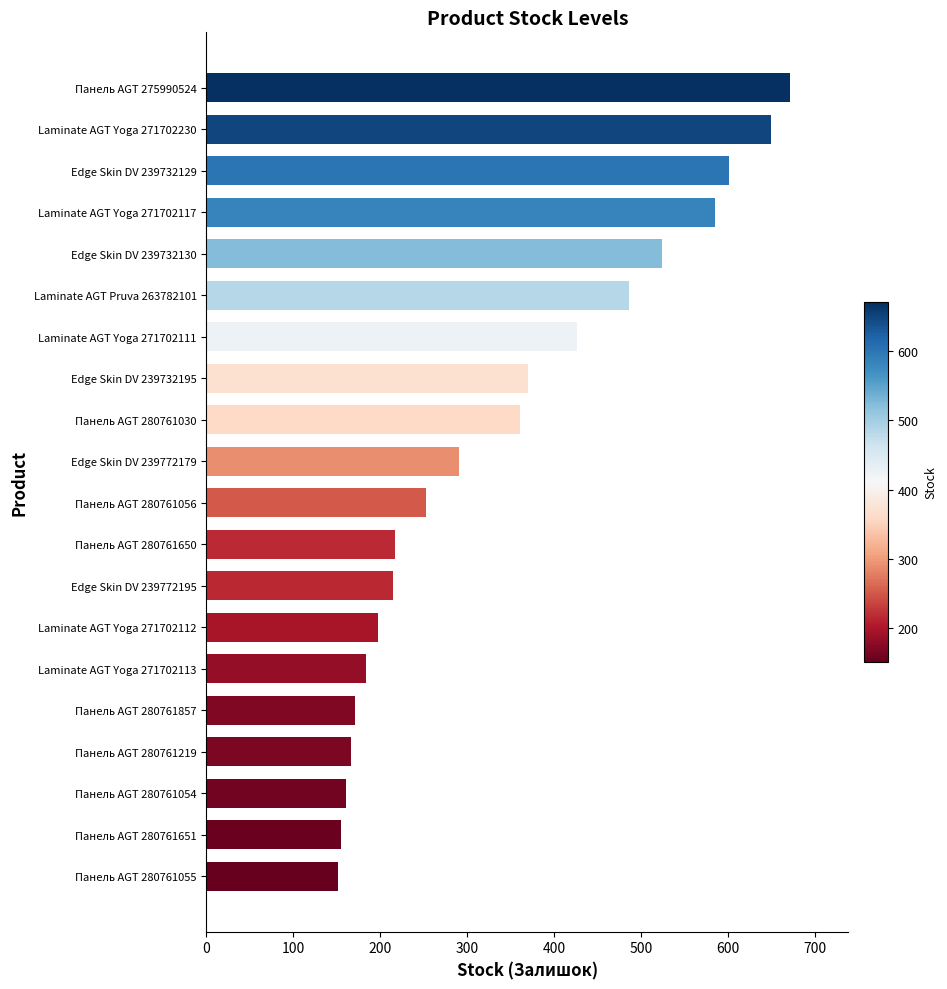

What is the label of the 2nd bar from the top?

Laminate AGT Yoga 271702230